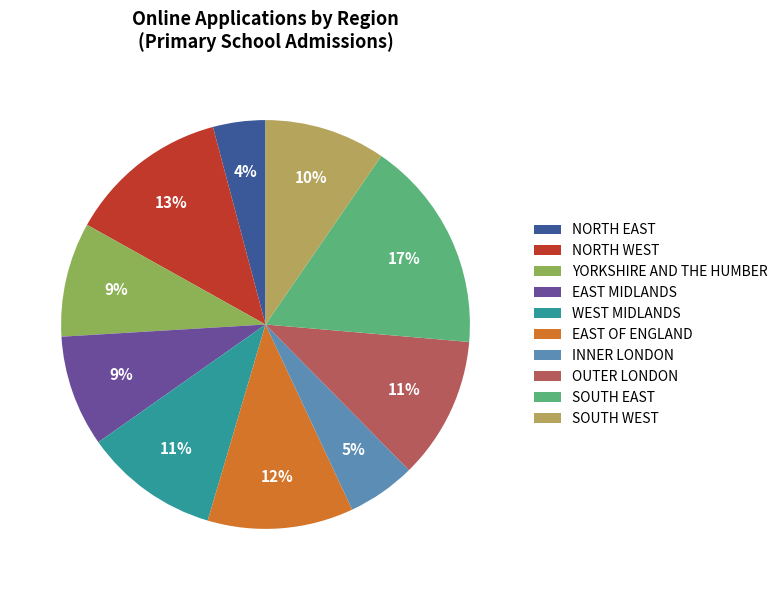

What percentage is the YORKSHIRE AND THE HUMBER slice, to the nearest percent?

9%